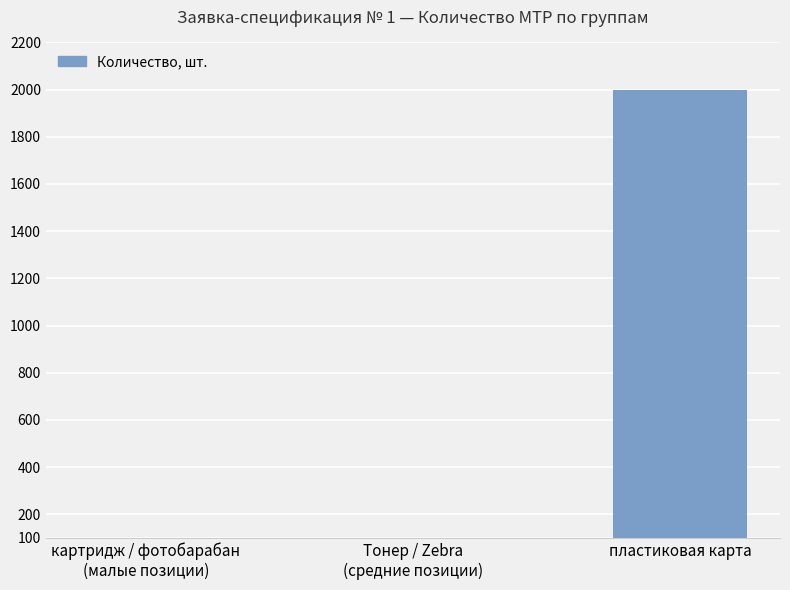

List the labels in order of value, smallest first.

Тонер / Zebra
(средние позиции), картридж / фотобарабан
(малые позиции), пластиковая карта